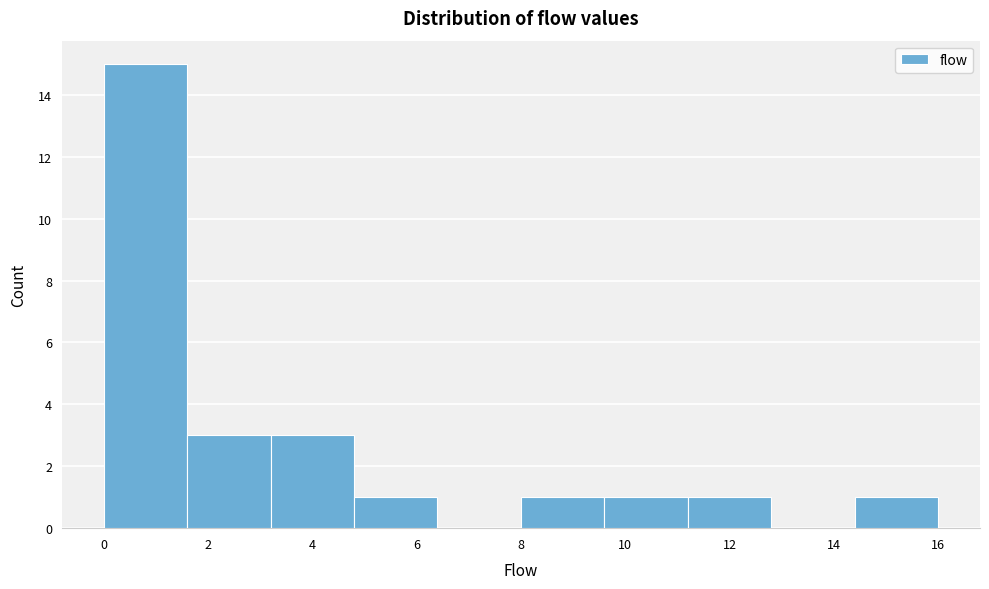

Reading left to right, transcribe this chart: for each bar, give the range it covers on the x-axis and its height. The values are not printed on the chart, so give them approximately, as read against the axis.

0.0 to 1.6: 15
1.6 to 3.2: 3
3.2 to 4.8: 3
4.8 to 6.4: 1
6.4 to 8.0: 0
8.0 to 9.6: 1
9.6 to 11.2: 1
11.2 to 12.8: 1
12.8 to 14.4: 0
14.4 to 16.0: 1